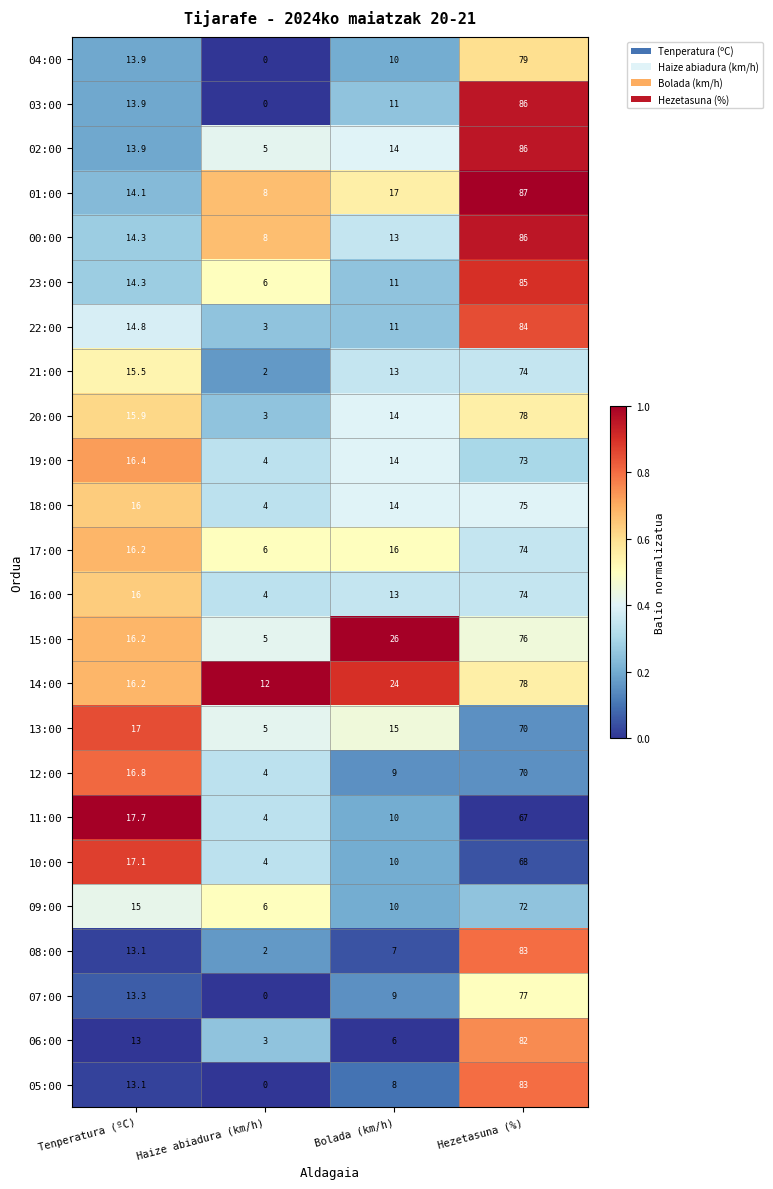

What is the difference between the second highest and second lowest values in the 08:00 series?

6.1